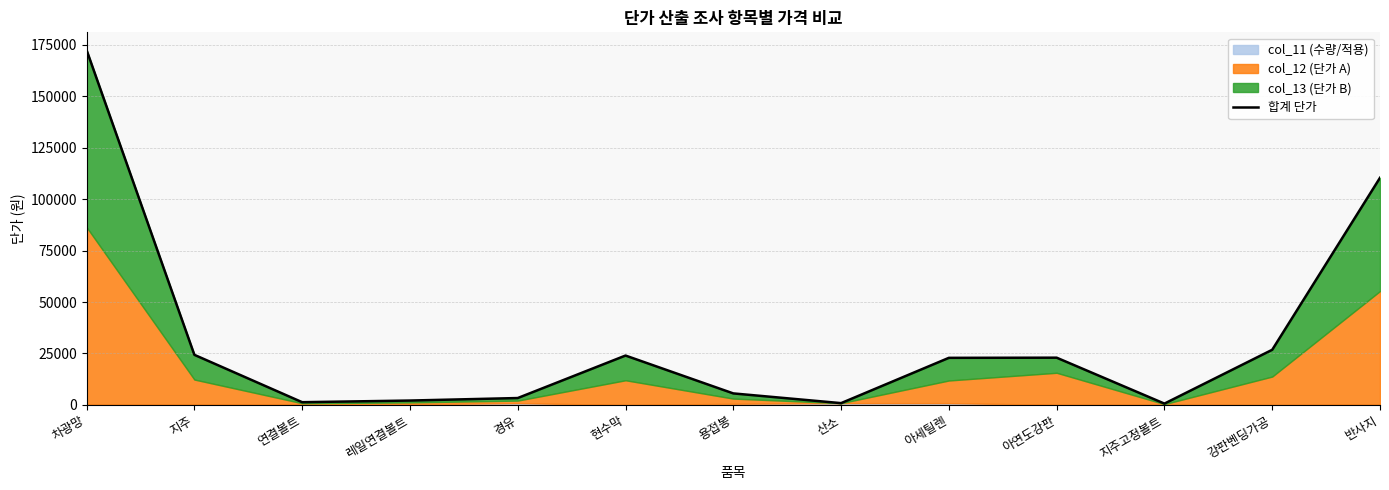

Where does the data first go above 22885?

차광망